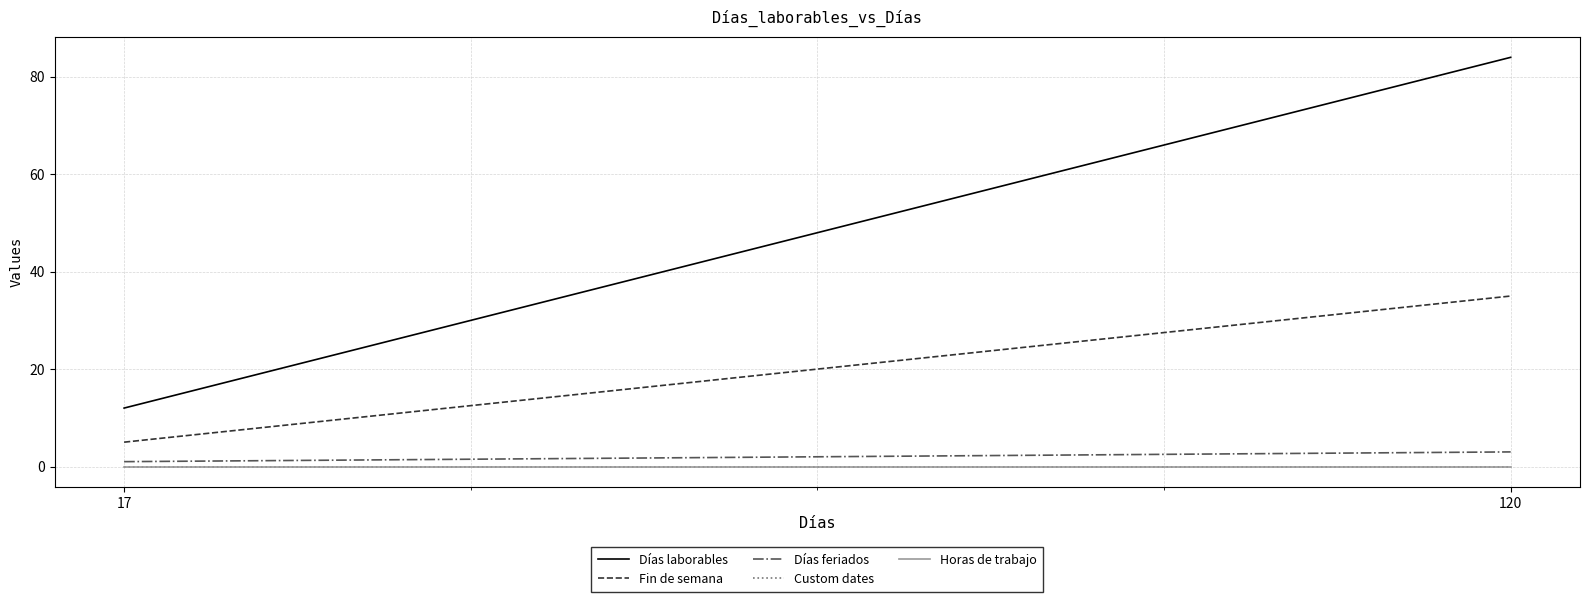

At which label does Horas de trabajo reach its minimum?

17